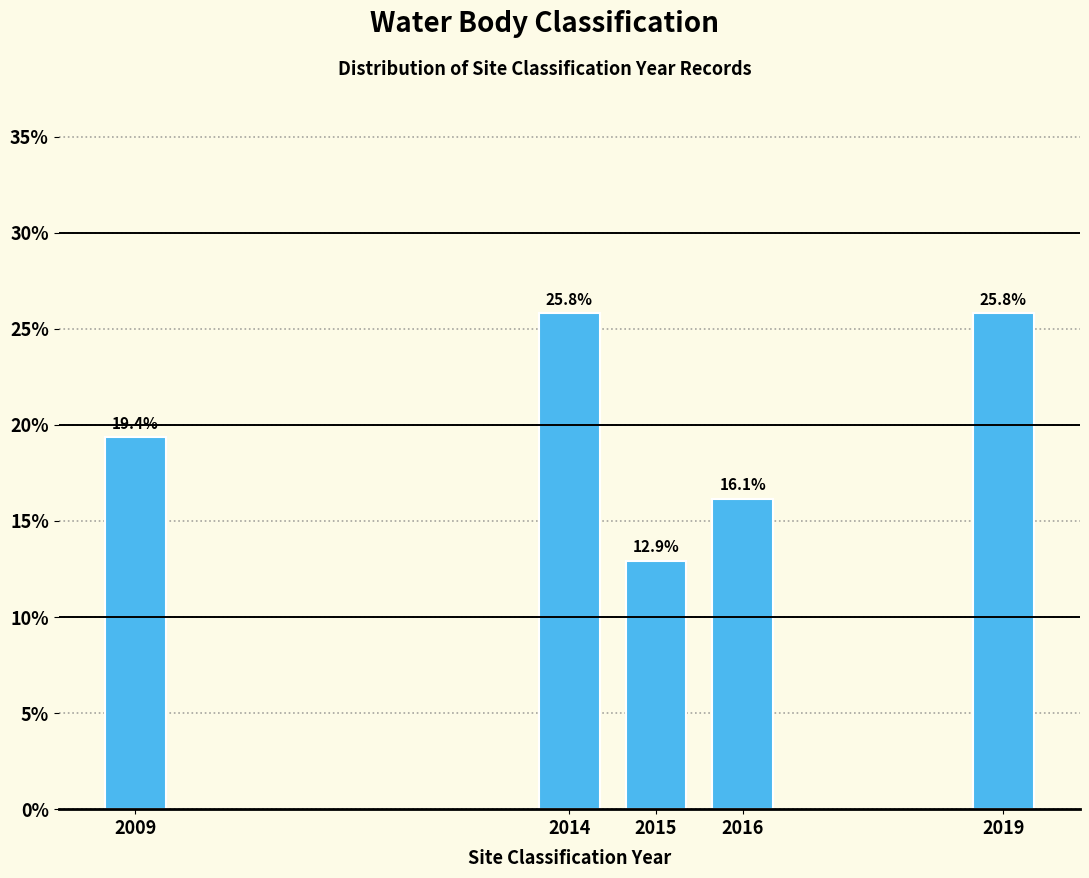

Reading left to right, transcribe all the data shown in this chart.

2009=19.4	2014=25.8	2015=12.9	2016=16.1	2019=25.8